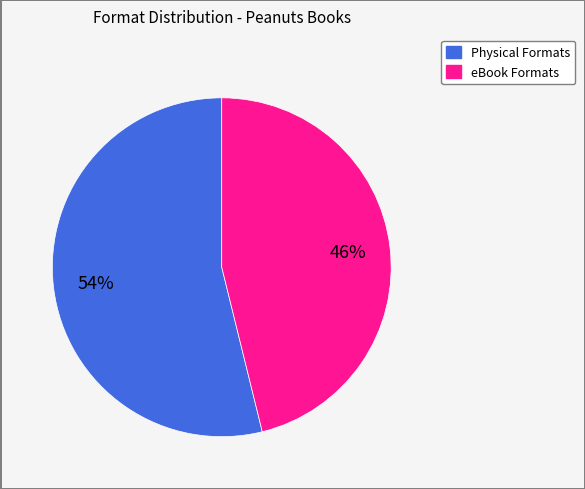

To the nearest percent, what is the average slice percentage?

50%